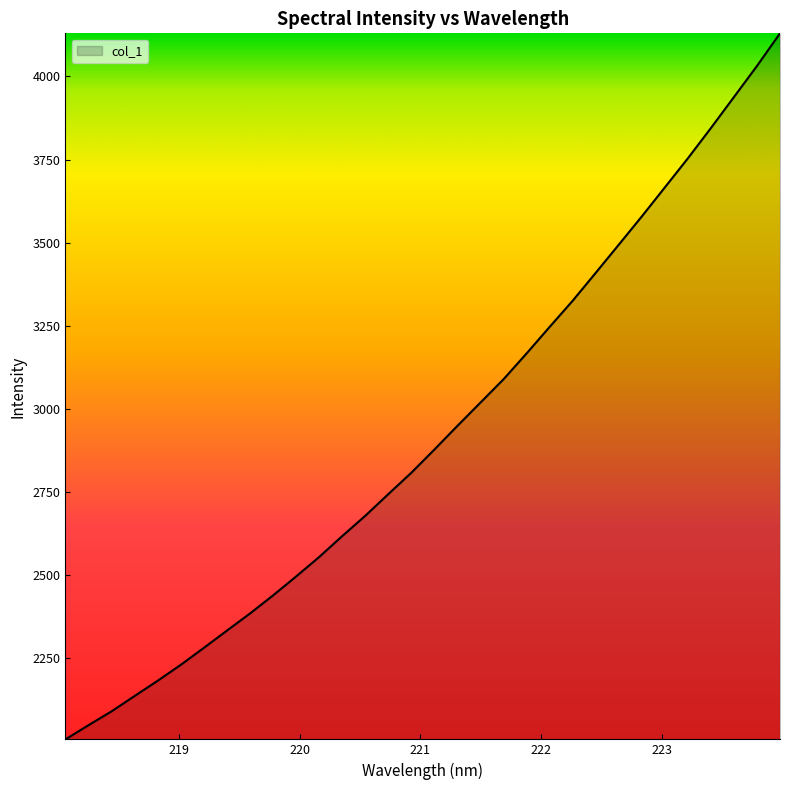

What is the maximum value shown in the chart?

4129.5